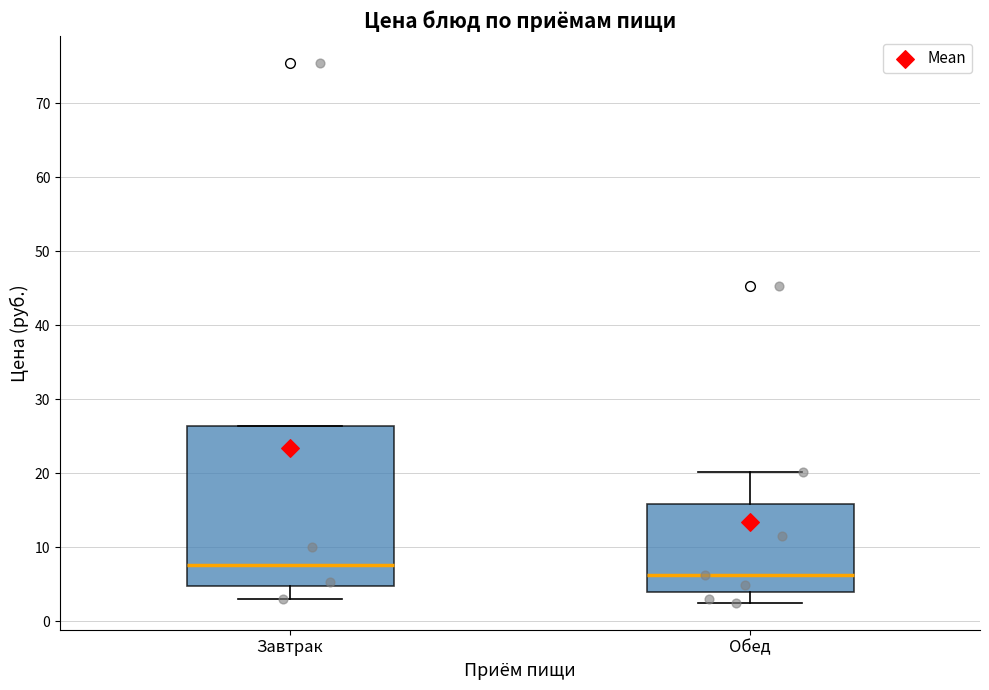

Reading left to right, read every box against the y-axis: the position of its median line, the range the box covers, and the ends of its whiskers. The values are not printed on the chart, so give them approximately, as read against the axis.

Завтрак: median 8, box 5 to 26, whiskers 3 to 26
Обед: median 6, box 4 to 16, whiskers 3 to 20